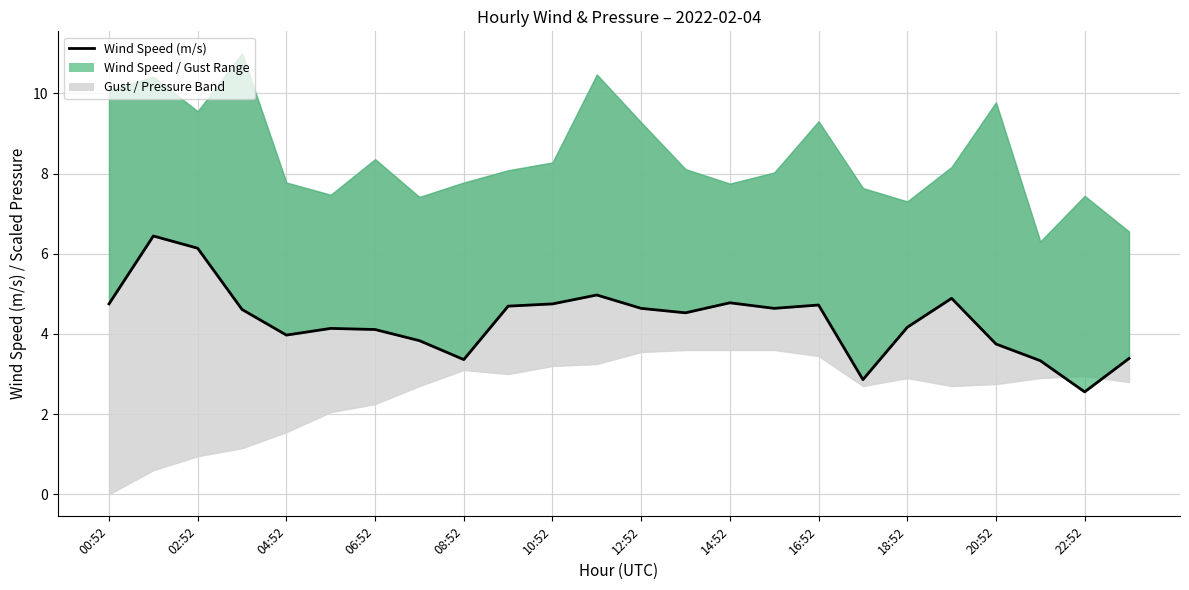

Between 16:52 and 10:52, which is larger?

10:52